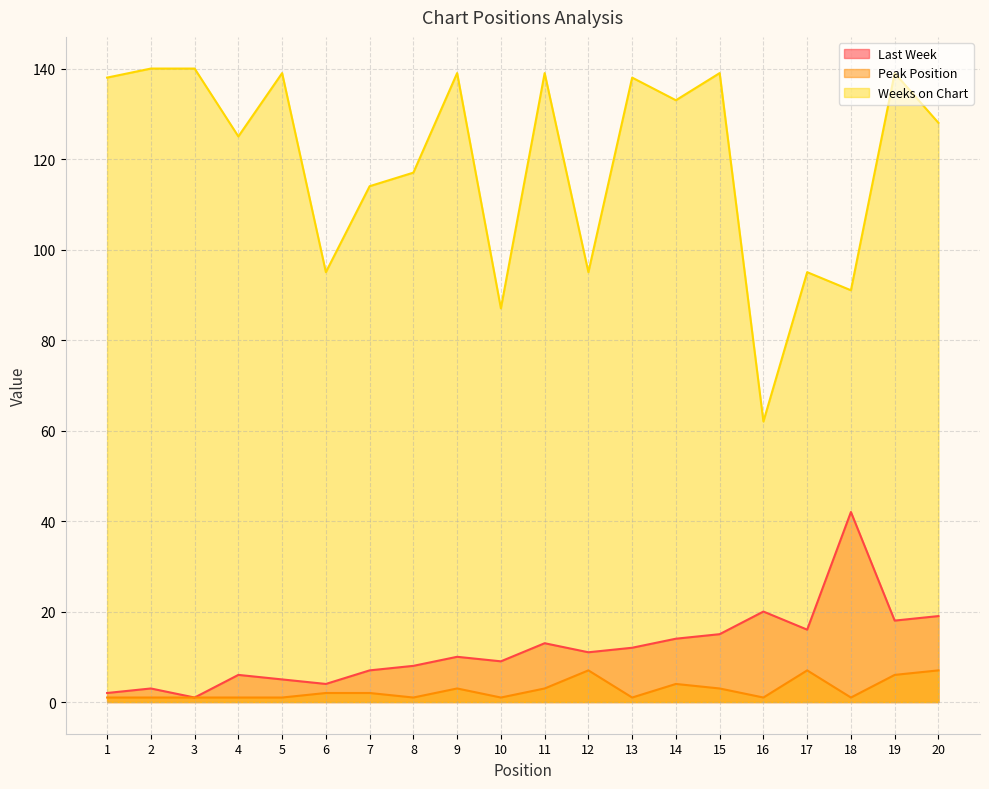

What are all the series names shown in the legend?

Last Week, Peak Position, Weeks on Chart